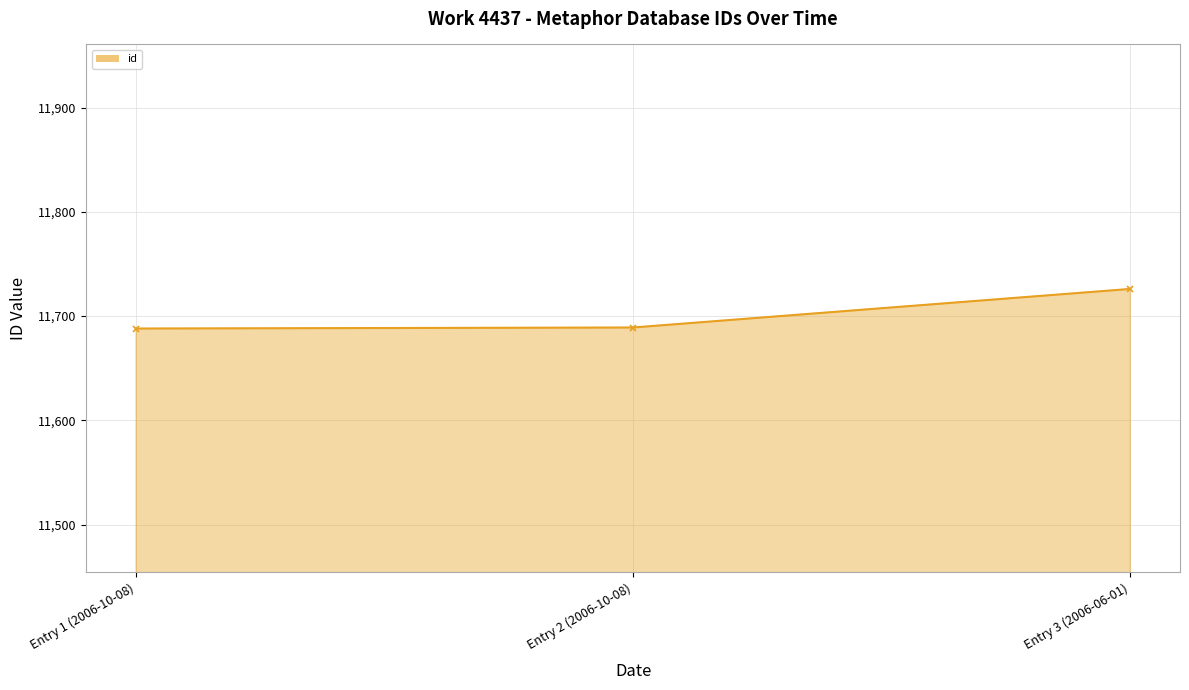

What is the value of the 3rd point from the left?

11726